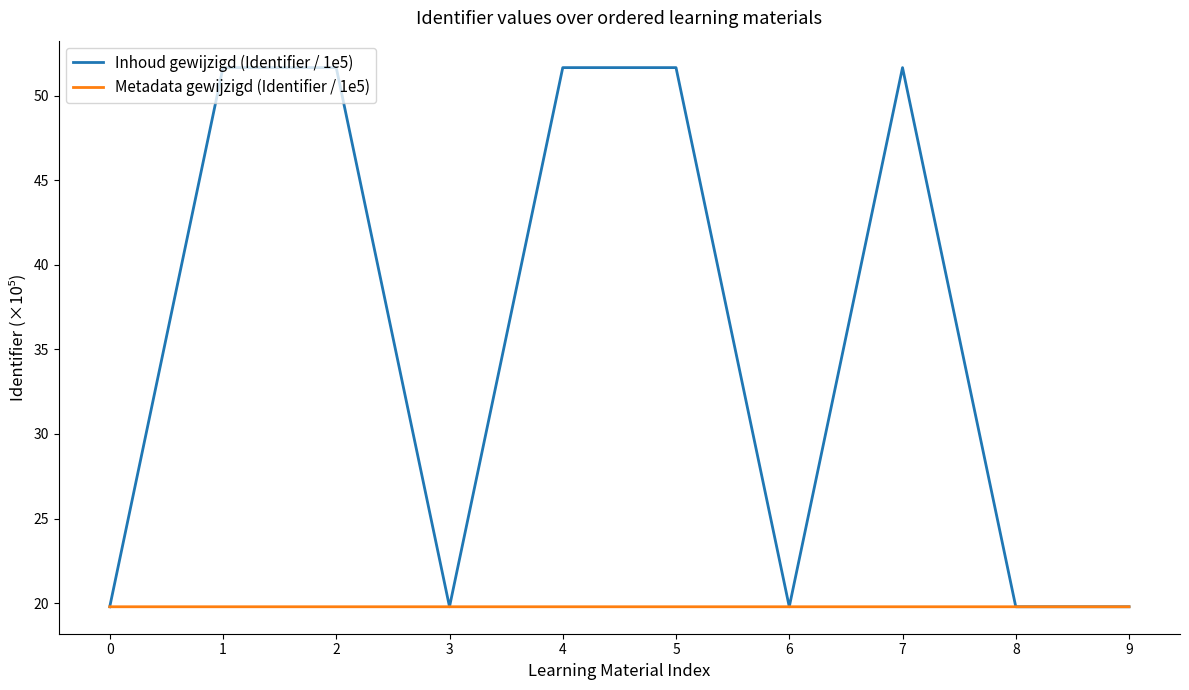

What is the average value?

35.7